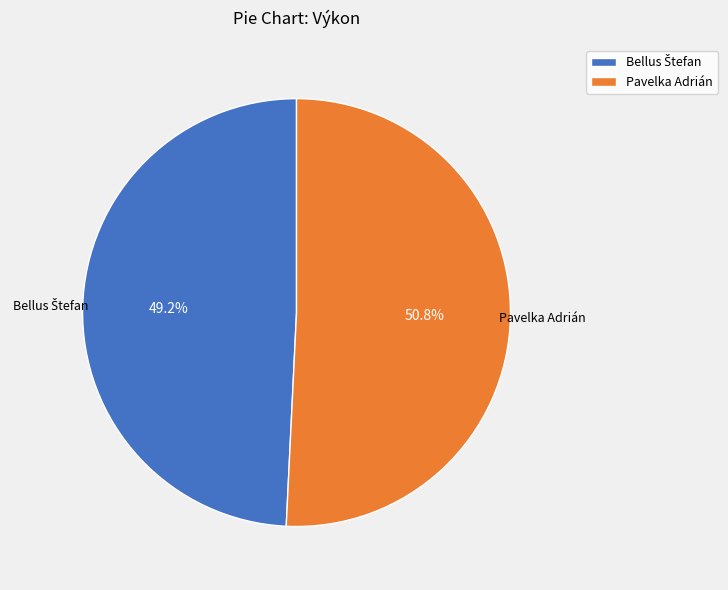

Which slice is the largest?

Pavelka Adrián